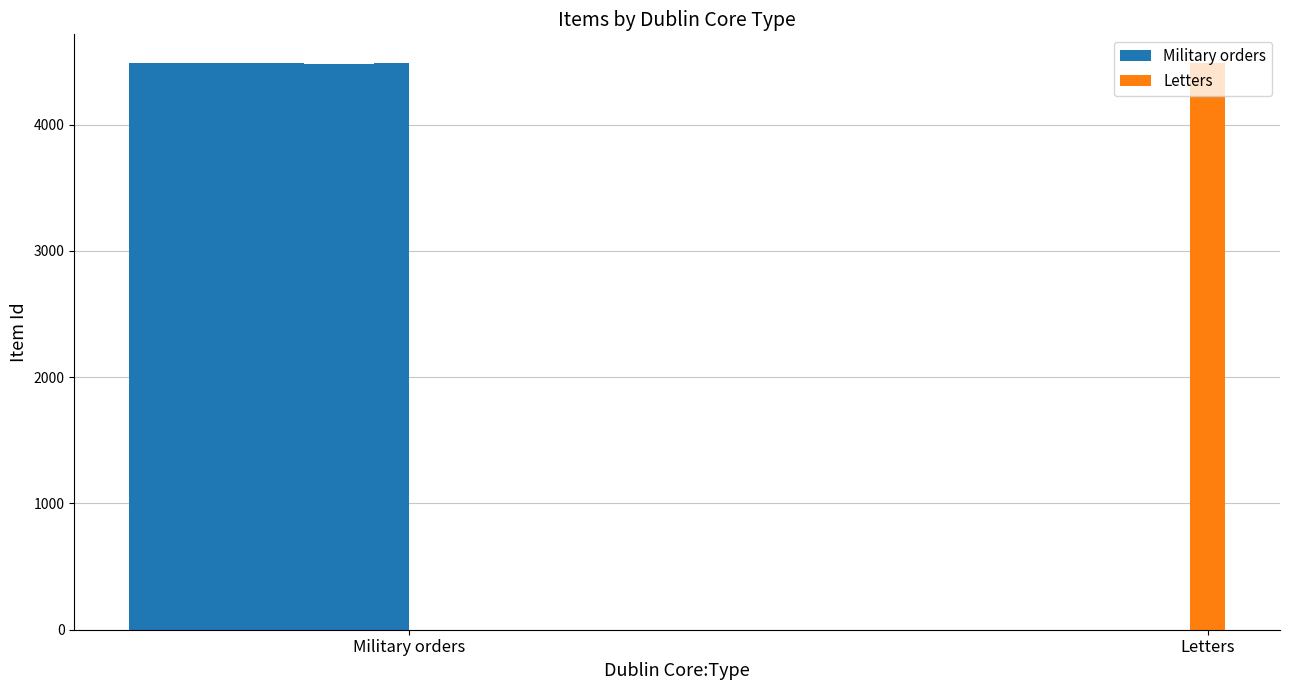

Does the chart contain any negative values?

No